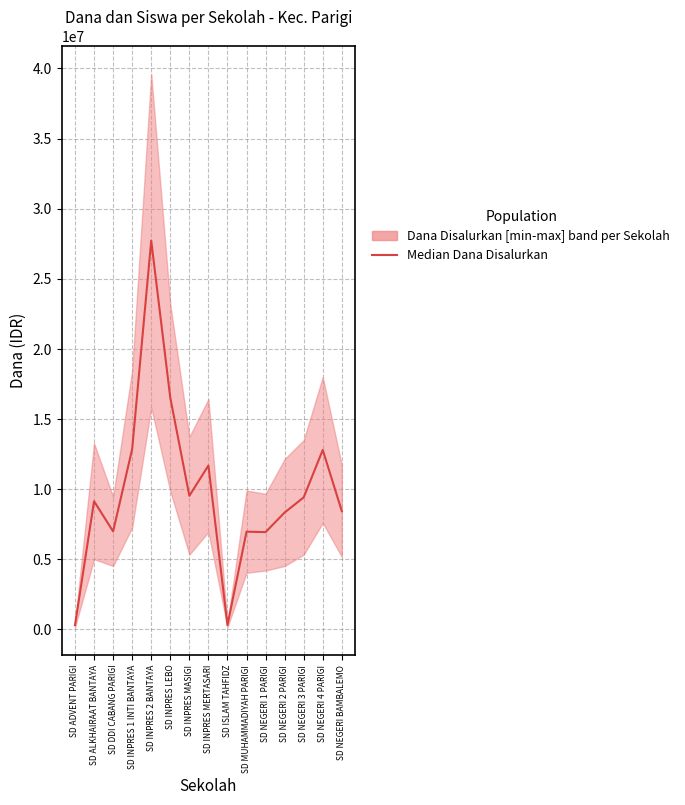

Reading left to right, list all the values displayed in this chart.

SD ADVENT PARIGI=305816.3	SD ALKHAIRAAT BANTAYA=9142806.1	SD DDI CABANG PARIGI=6987857.1	SD INPRES 1 INTI BANTAYA=12861734.7	SD INPRES 2 BANTAYA=27720000.0	SD INPRES LEBO=16517295.9	SD INPRES MASIGI=9529438.8	SD INPRES MERTASARI=11687602.0	SD ISLAM TAHFIDZ=305816.3	SD MUHAMMADIYAH PARIGI=6970408.2	SD NEGERI 1 PARIGI=6938724.5	SD NEGERI 2 PARIGI=8337857.1	SD NEGERI 3 PARIGI=9416938.8	SD NEGERI 4 PARIGI=12798367.3	SD NEGERI BAMBALEMO=8436122.4